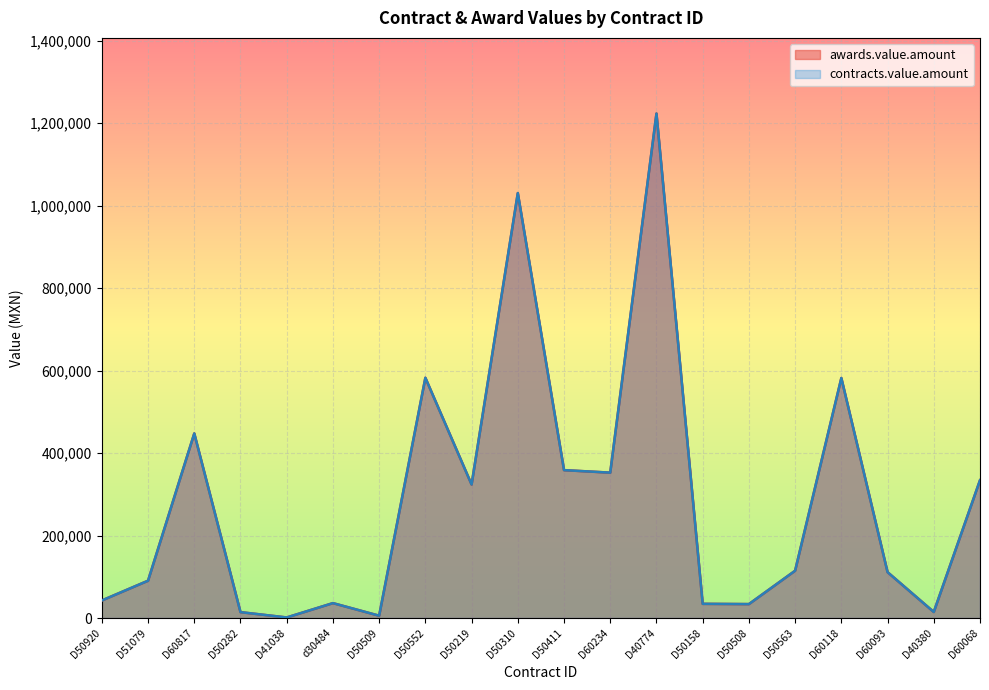

Between D50509 and D50310, which series saw the biggest shift?

awards.value.amount